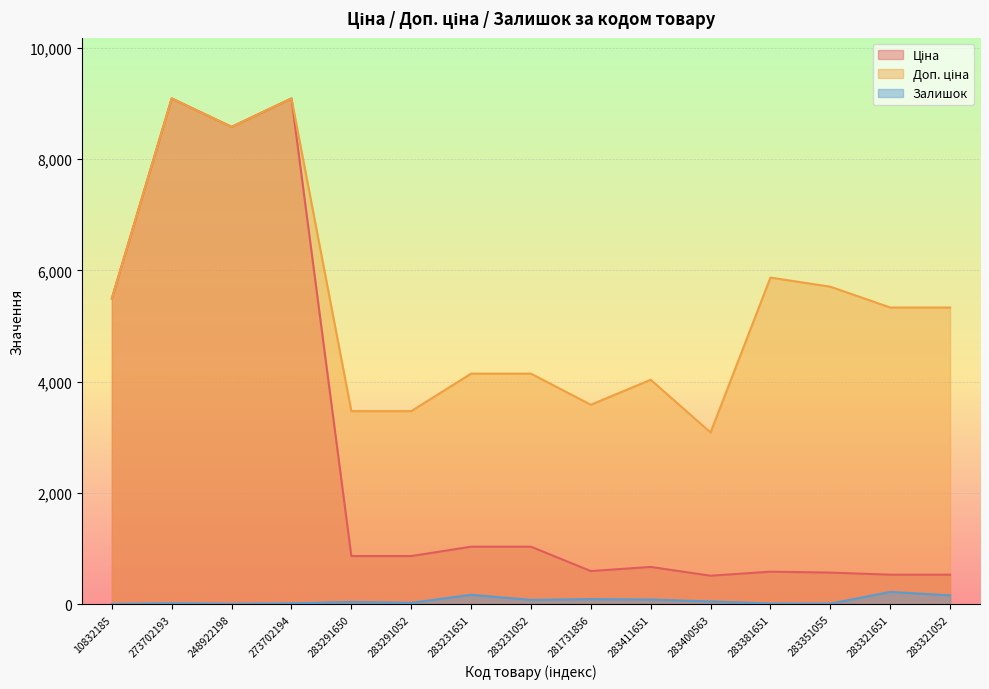

At which category does the chart reach its peak across all series?

273702193